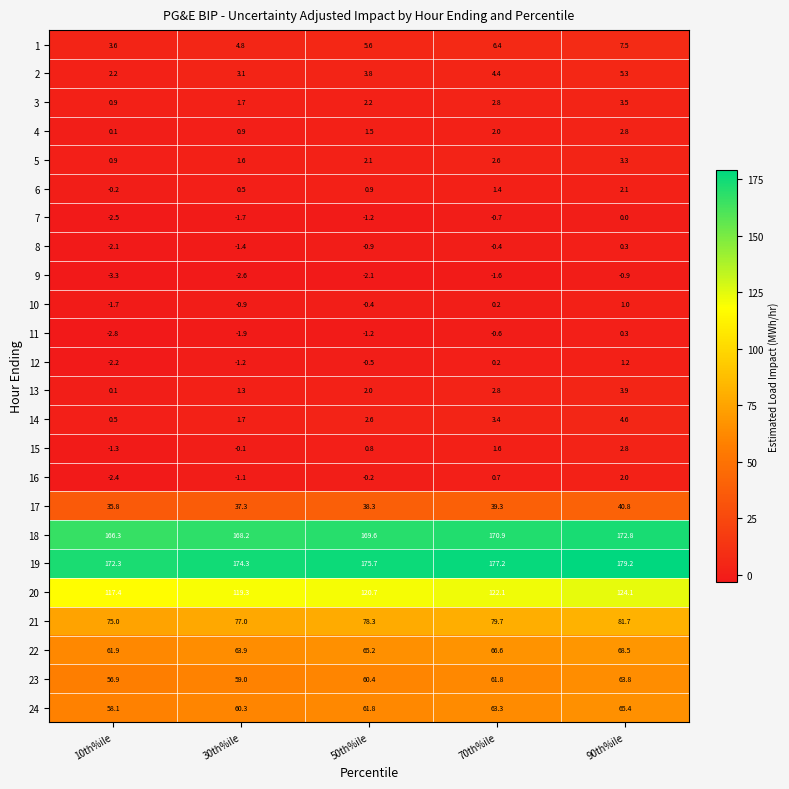

What is the sum of the 11 values at 70th%ile and 10th%ile?

-3.4